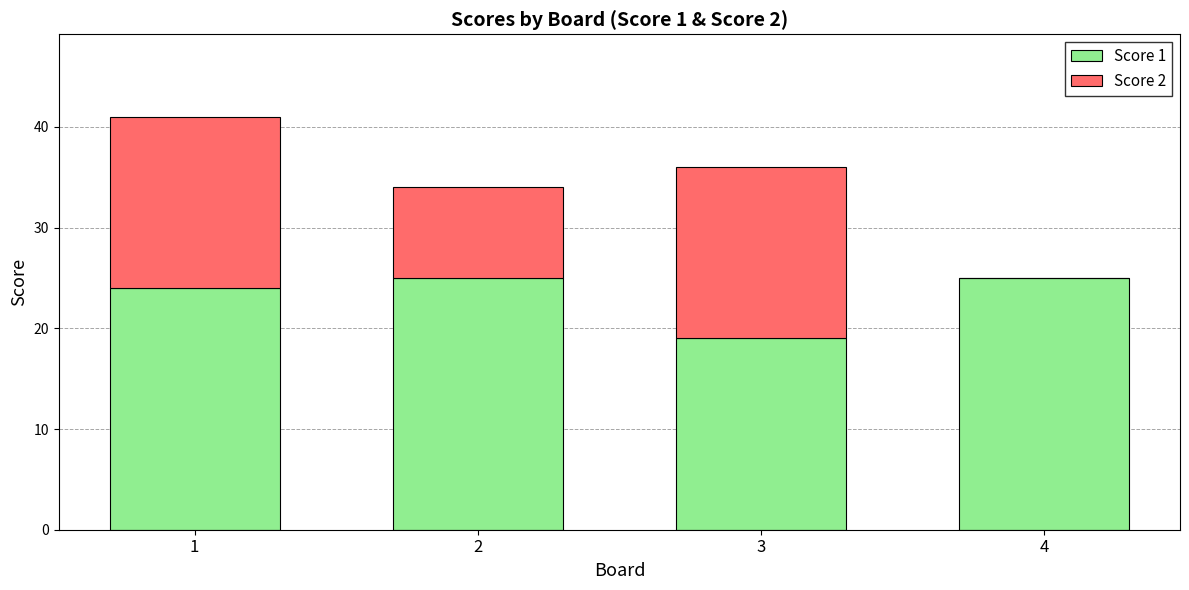

Read the Score 1 value at 3.

19